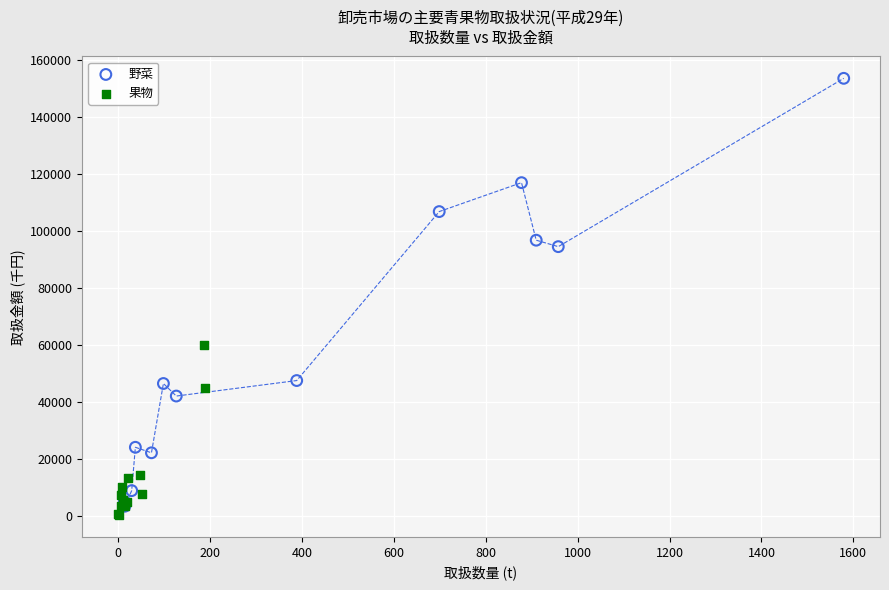

What are all the series names shown in the legend?

野菜, 果物